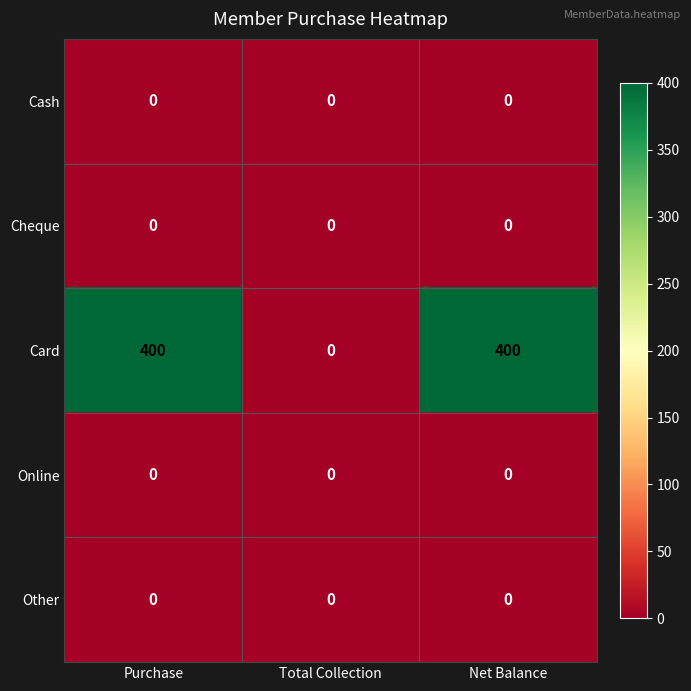

Reading right to left, what are all the values shown in this chart?

Cash: 0	0	0
Cheque: 0	0	0
Card: 400	0	400
Online: 0	0	0
Other: 0	0	0